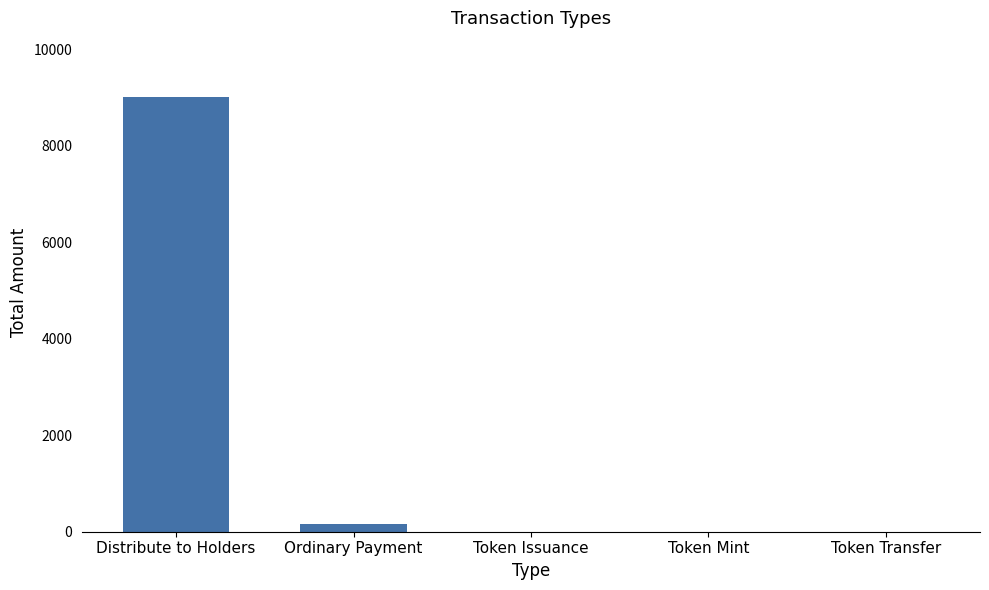

Between Token Mint and Distribute to Holders, which is larger?

Distribute to Holders